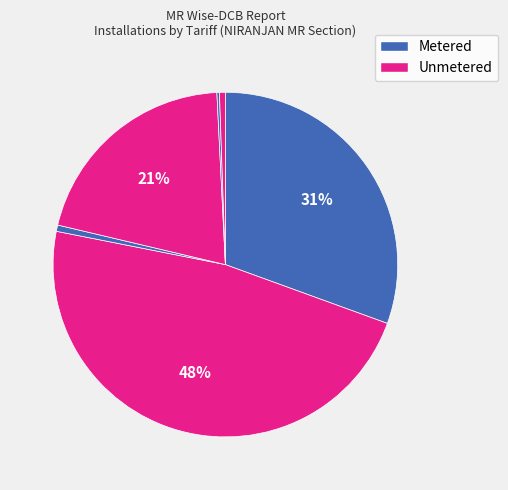

How many segments does this pie chart have?

6